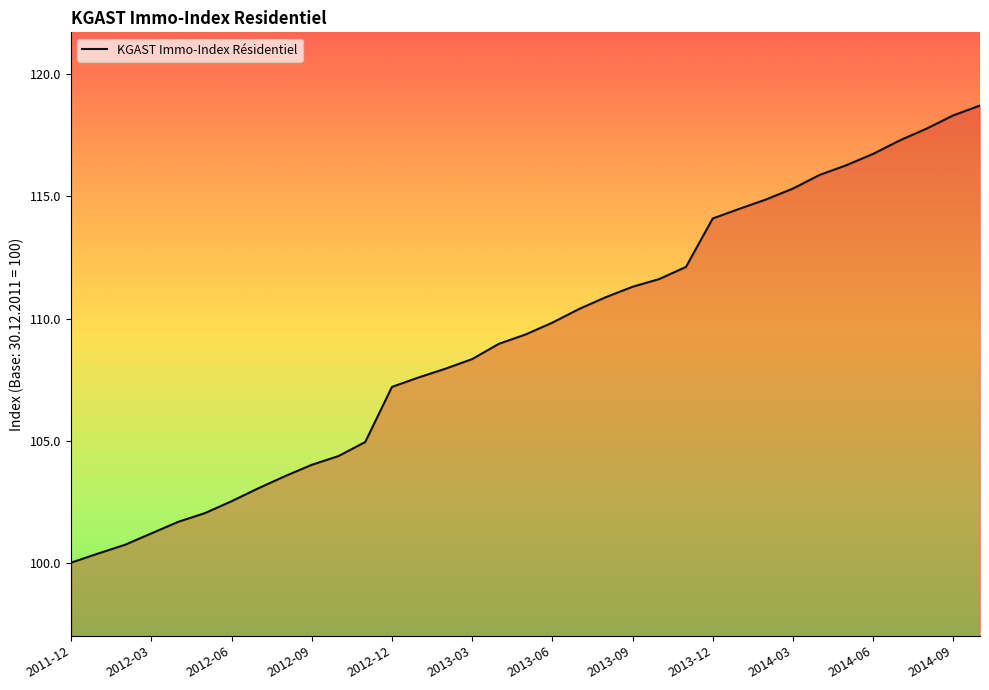

What is the greatest value displayed?

118.7